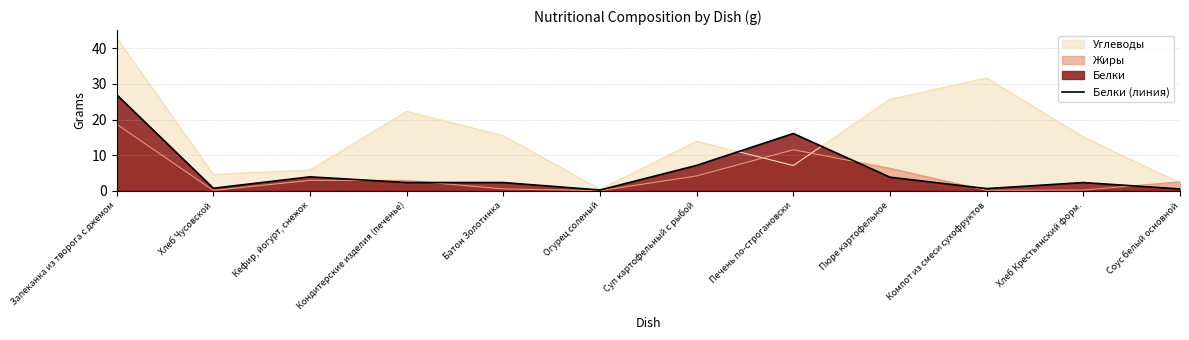

Rank the series by their maximum value, from lowest to highest.

Жиры, Белки (линия), Углеводы